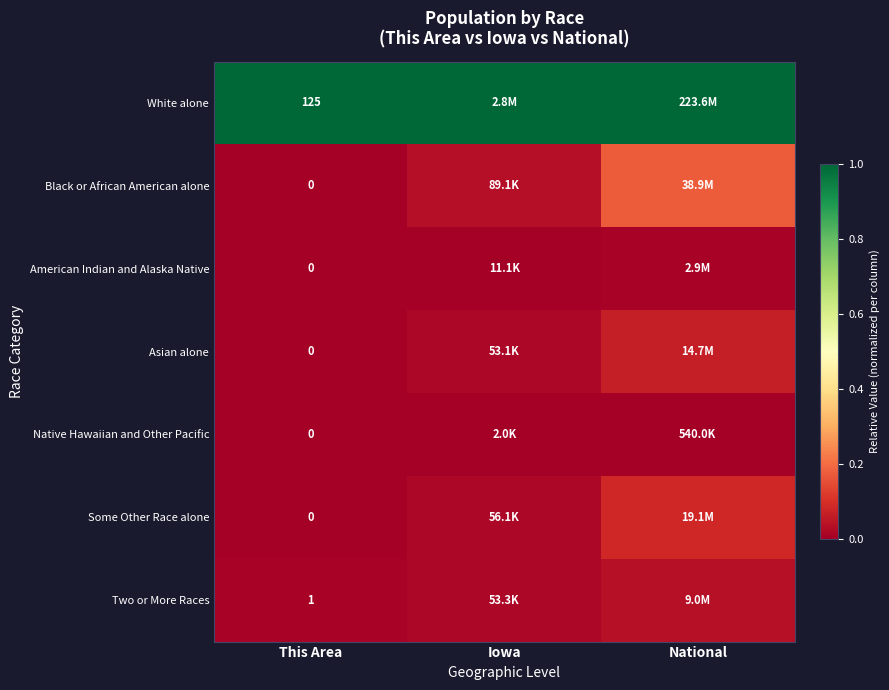

What is the maximum value shown in the chart?

1.0